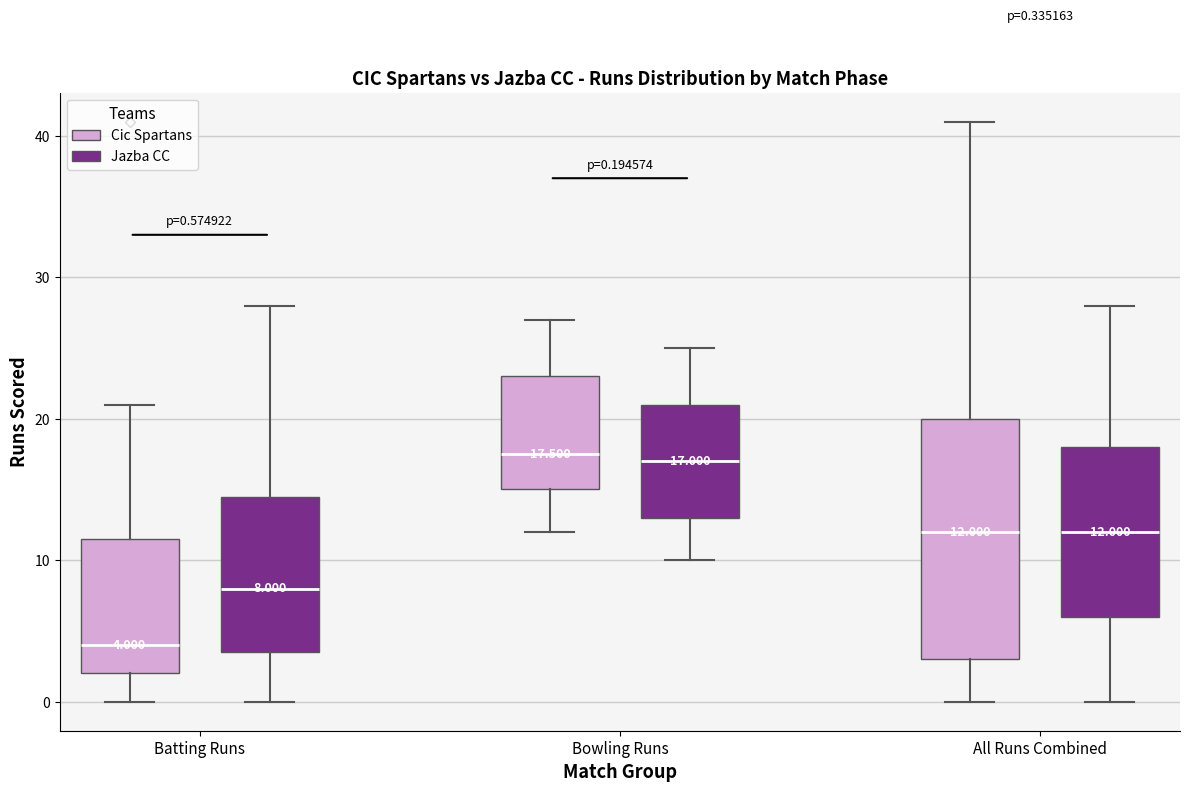

Which box is the tallest, from its lower edge to its upper edge?

All Runs Combined (Cic Spartans)